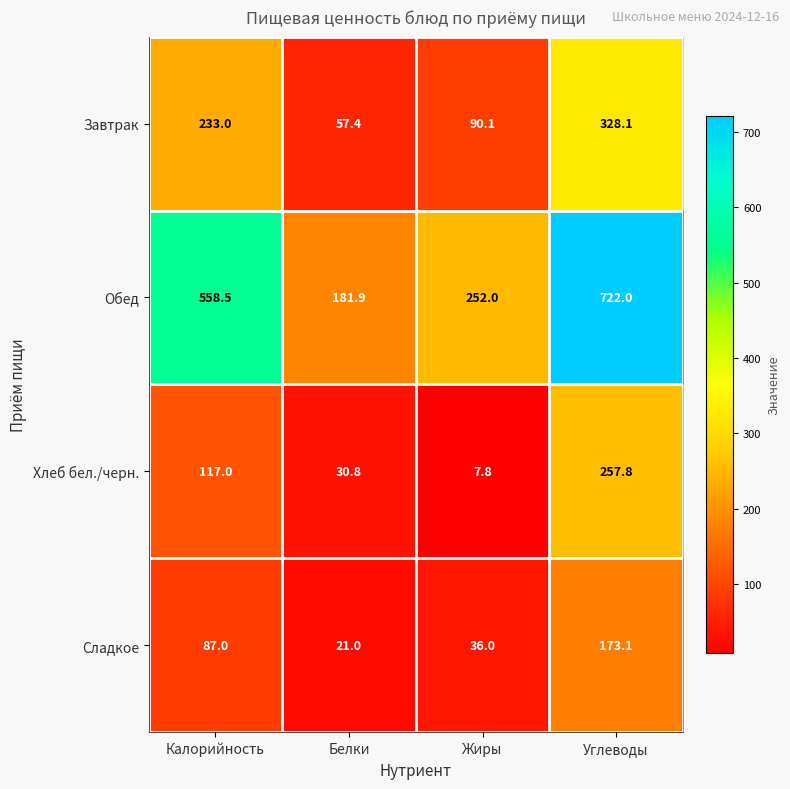

Is it true that Обед equals 252.0 at Жиры?

True